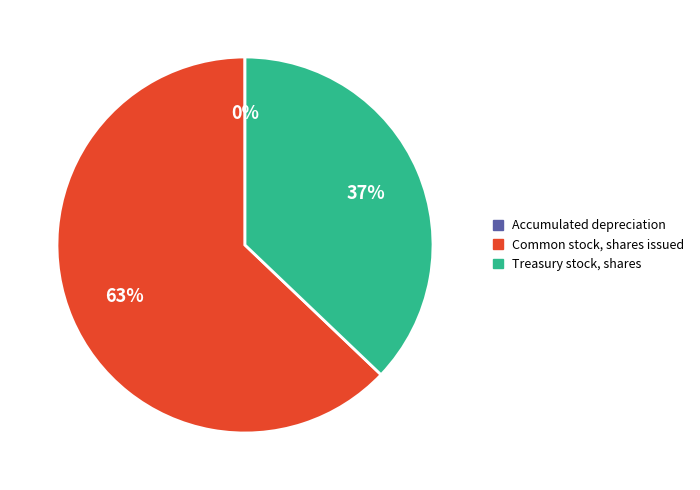

To the nearest percent, what is the difference between the largest and smallest slice percentages?

63%